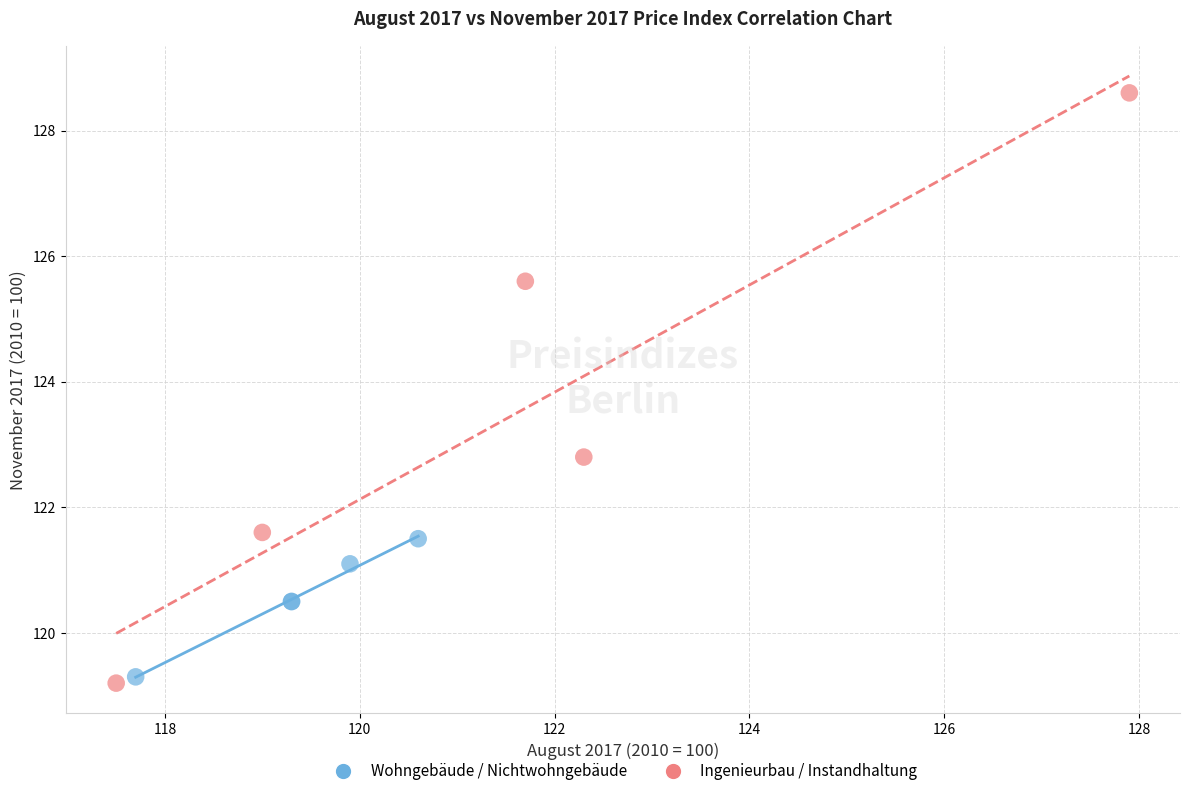

Which series has the largest Y range (max minus min)?

Ingenieurbau / Instandhaltung